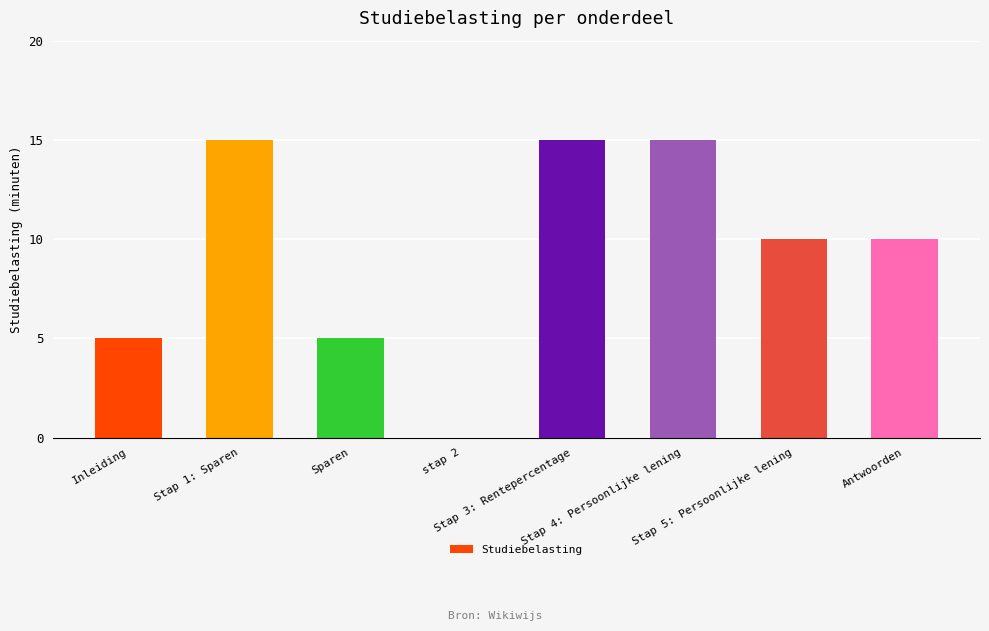

What is the sum of all values?

75